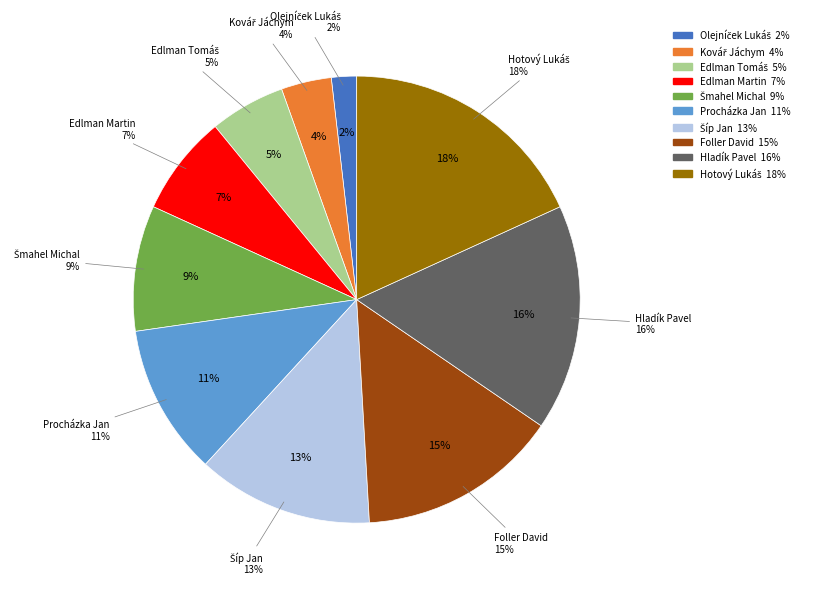

To the nearest percent, what percentage of the pie is Kovář Jáchym?

4%